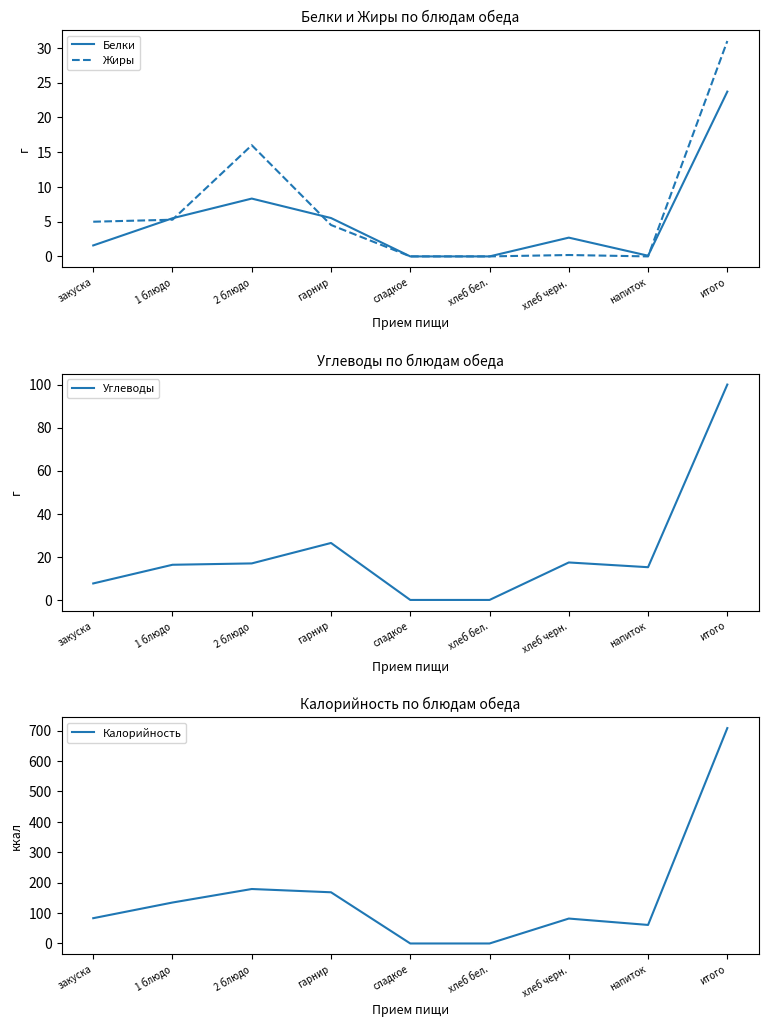

What is the difference between the second highest and minimum values in the Жиры series?

16.0